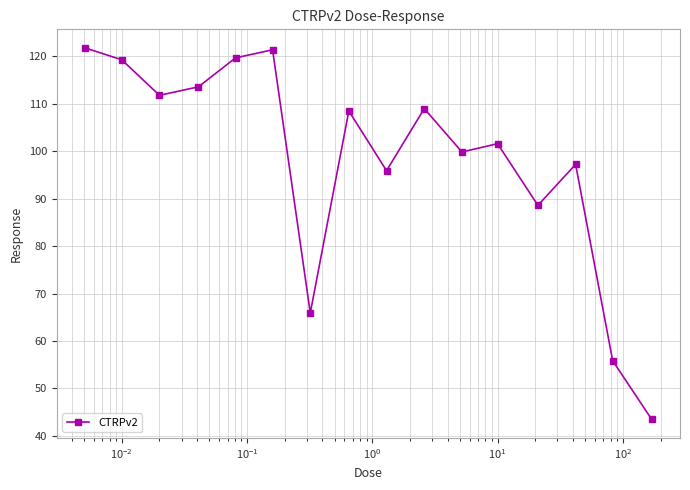

What is the difference between the maximum and minimum values?

78.3